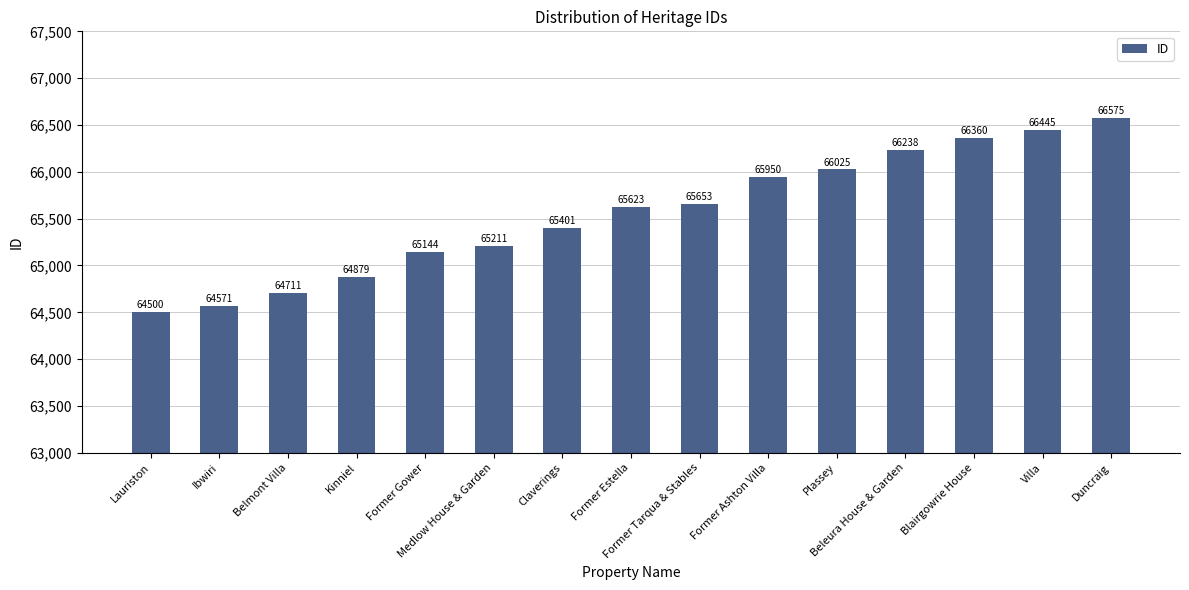

What is the average value?

65552